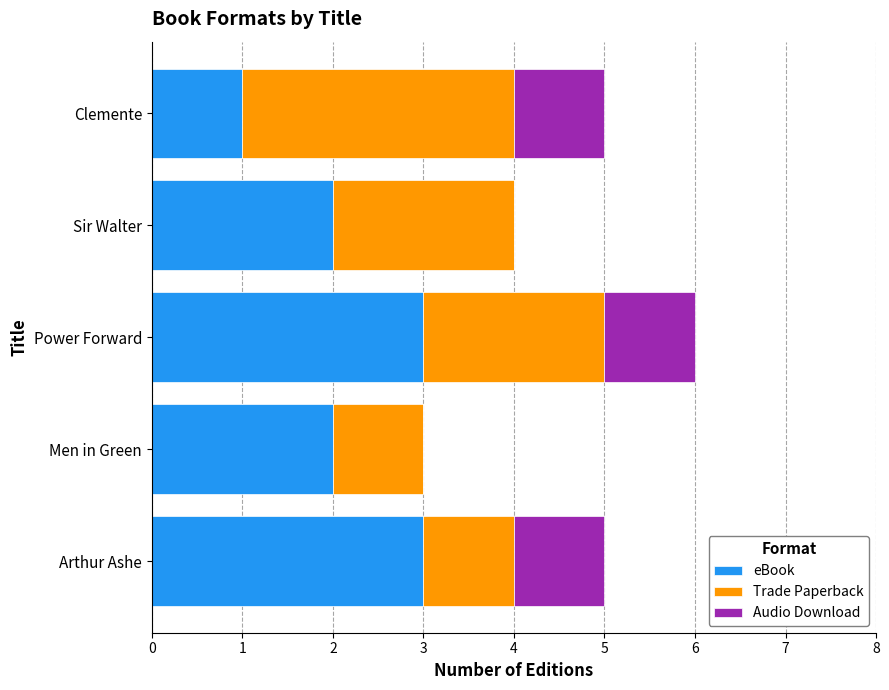

At which category is the sum across all series the highest?

Power Forward